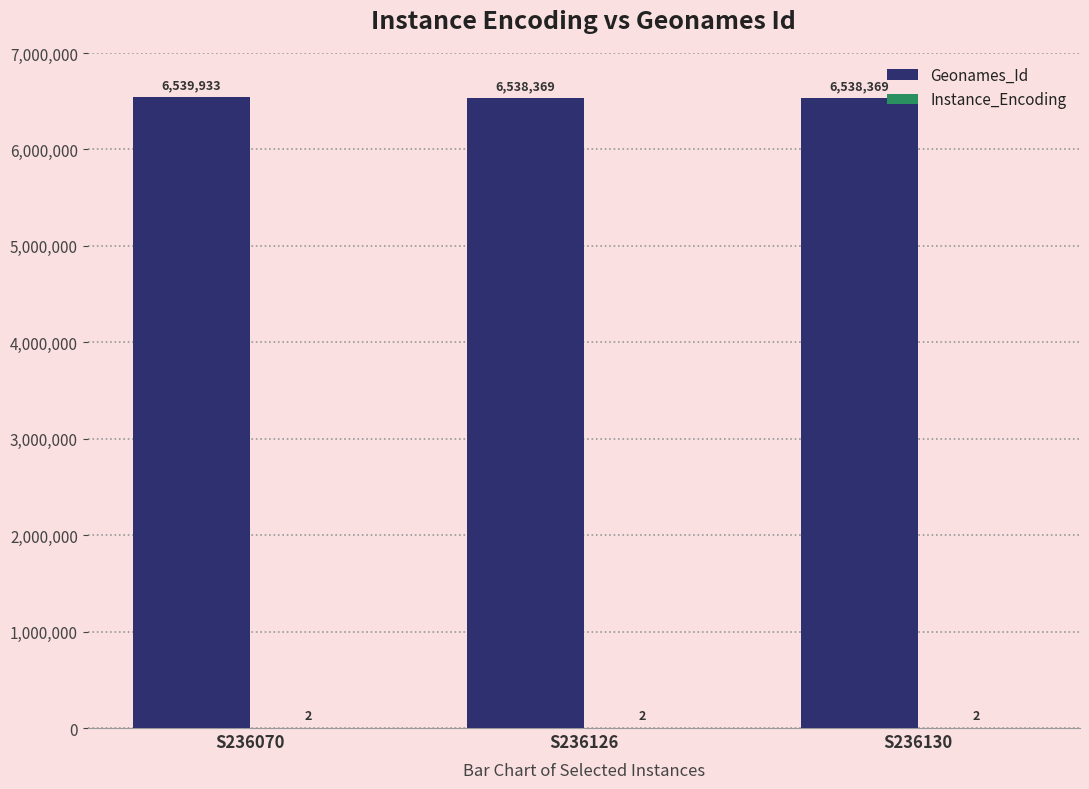

The Geonames_Id series shows 10789586 at S236126. True or false?

False